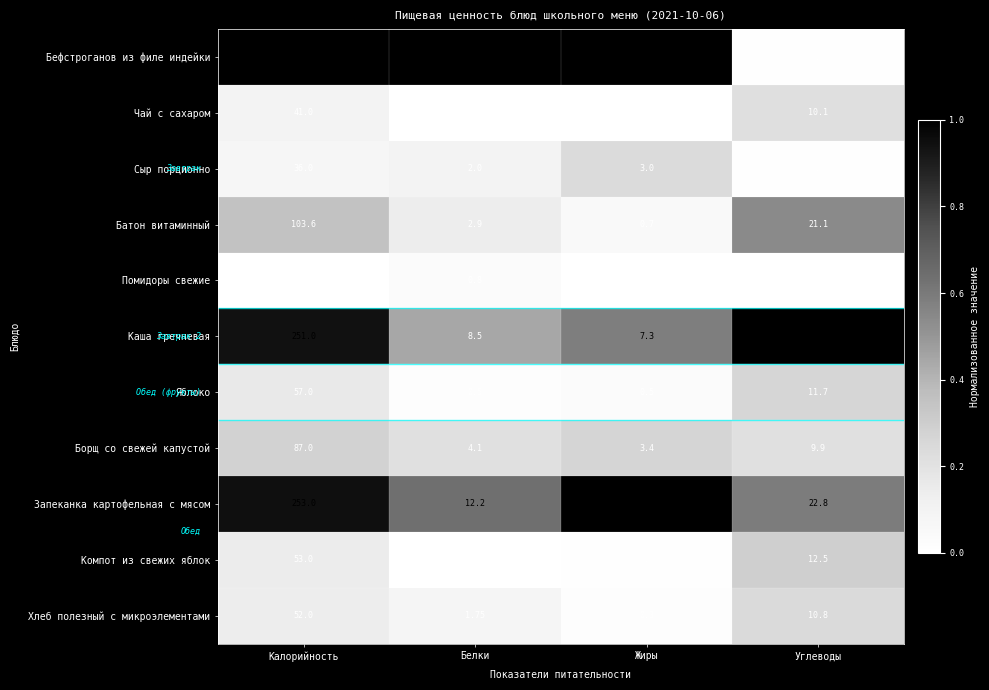

Is the value of Борщ со свежей капустой at Углеводы greater than the value of Помидоры свежие at Калорийность?

No